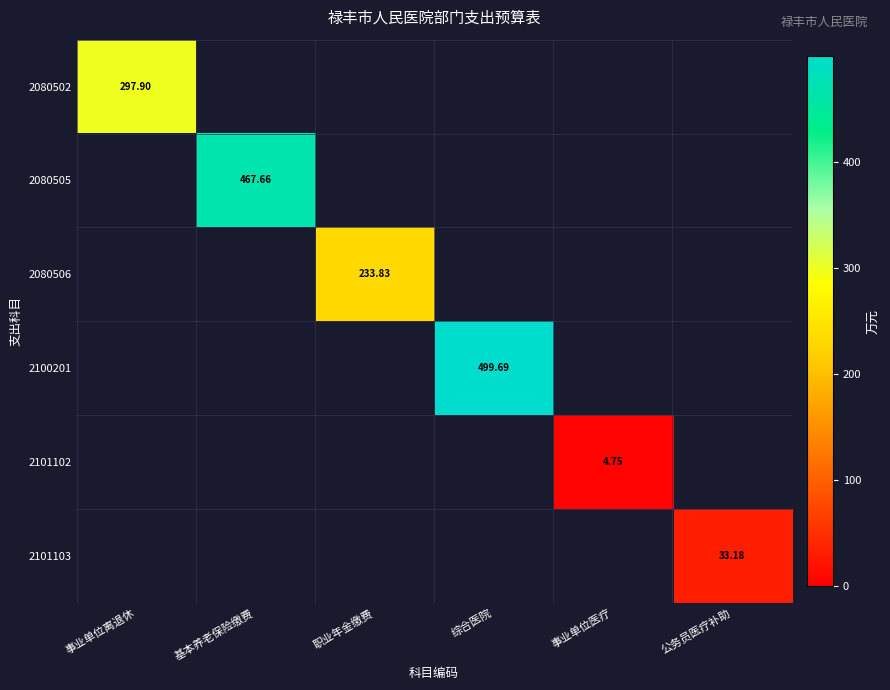

What is the total value across all series at 综合医院?

499.7